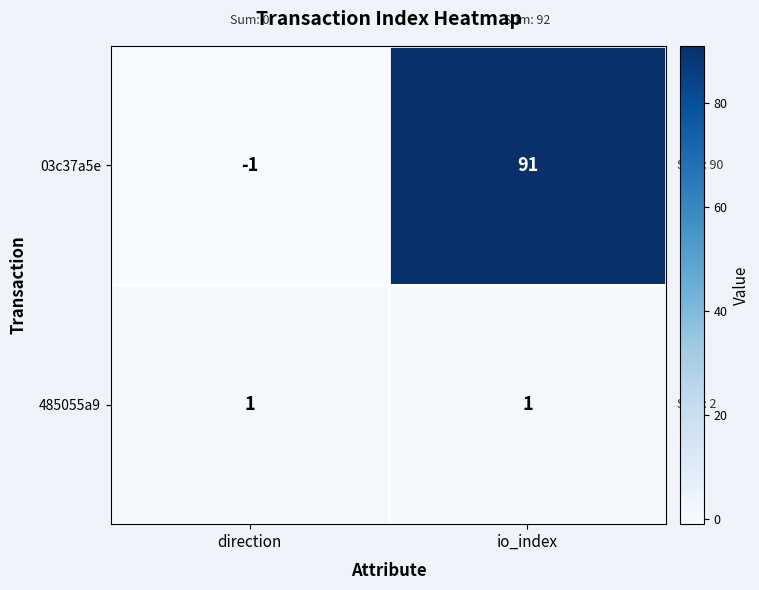

What is the sum of the 03c37a5e values at io_index and direction?

90